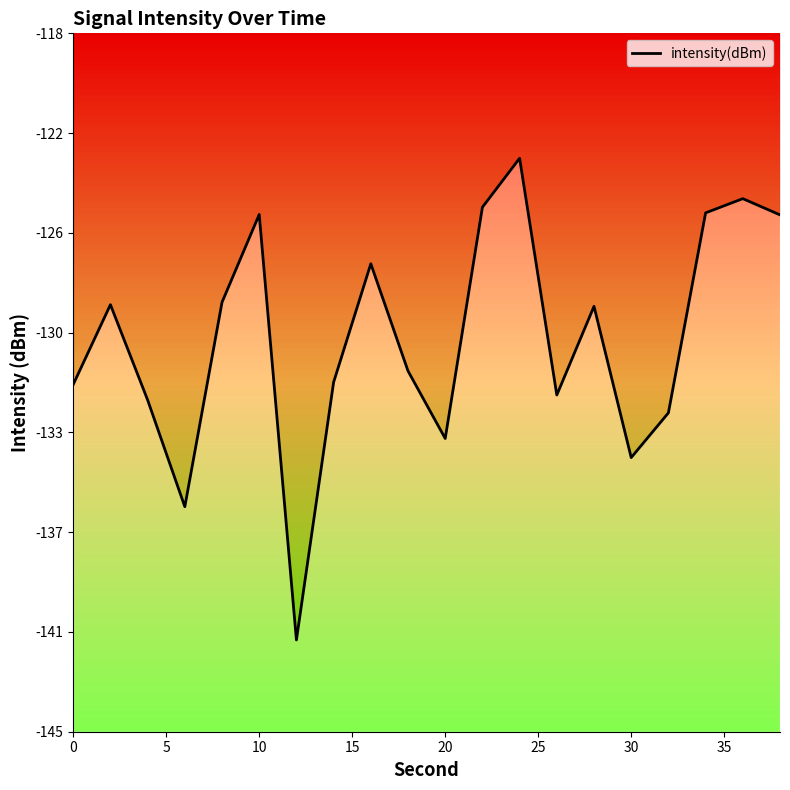

What is the sum of all values?

-2596.0